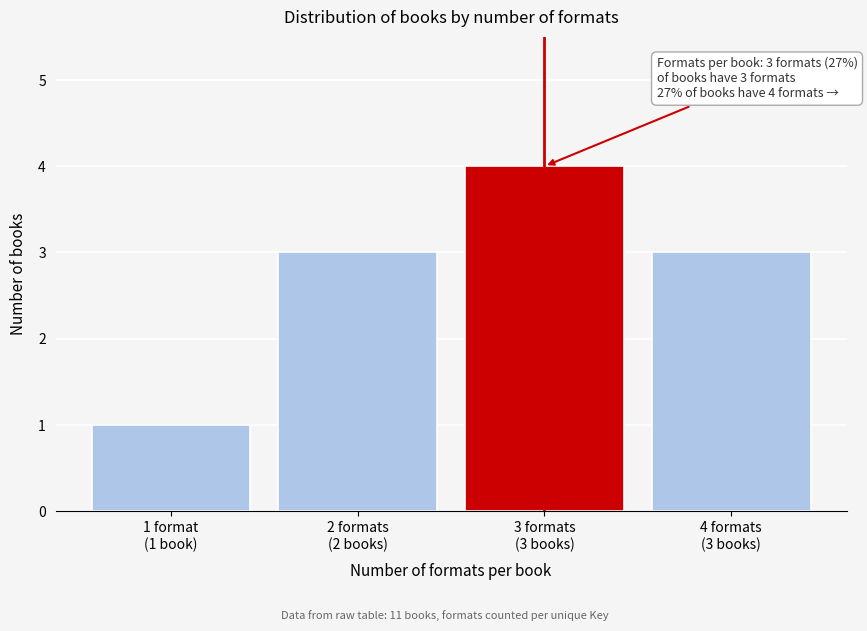

Reading left to right, transcribe all the data shown in this chart.

1	3	4	3